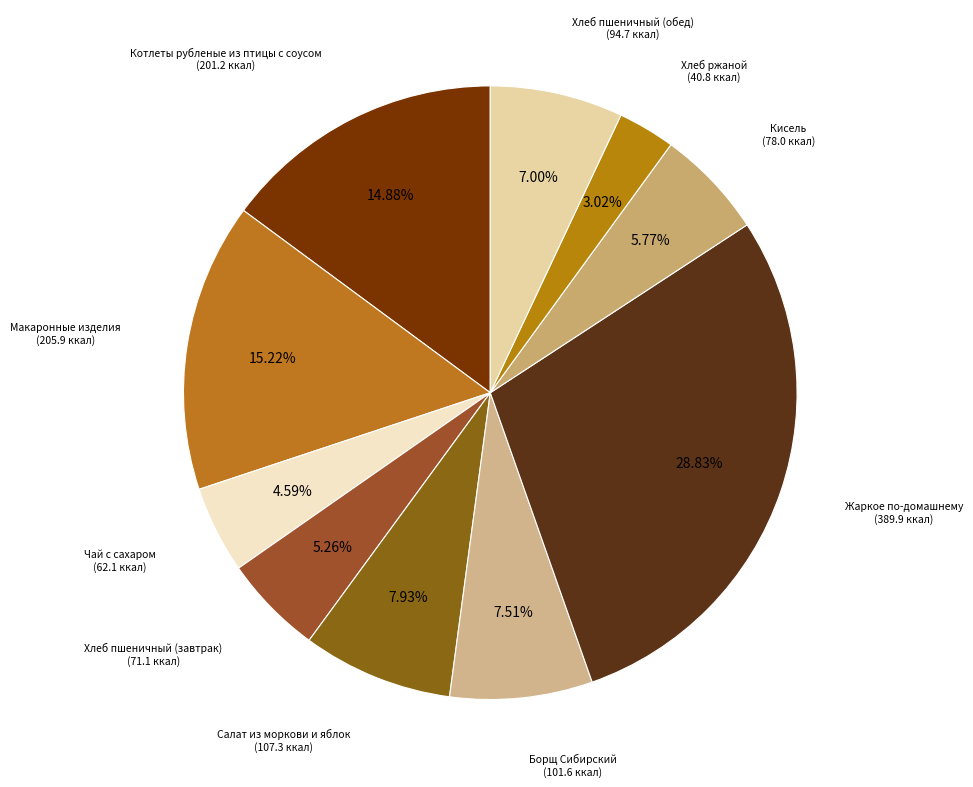

Which slice is the largest?

Жаркое по-домашнему